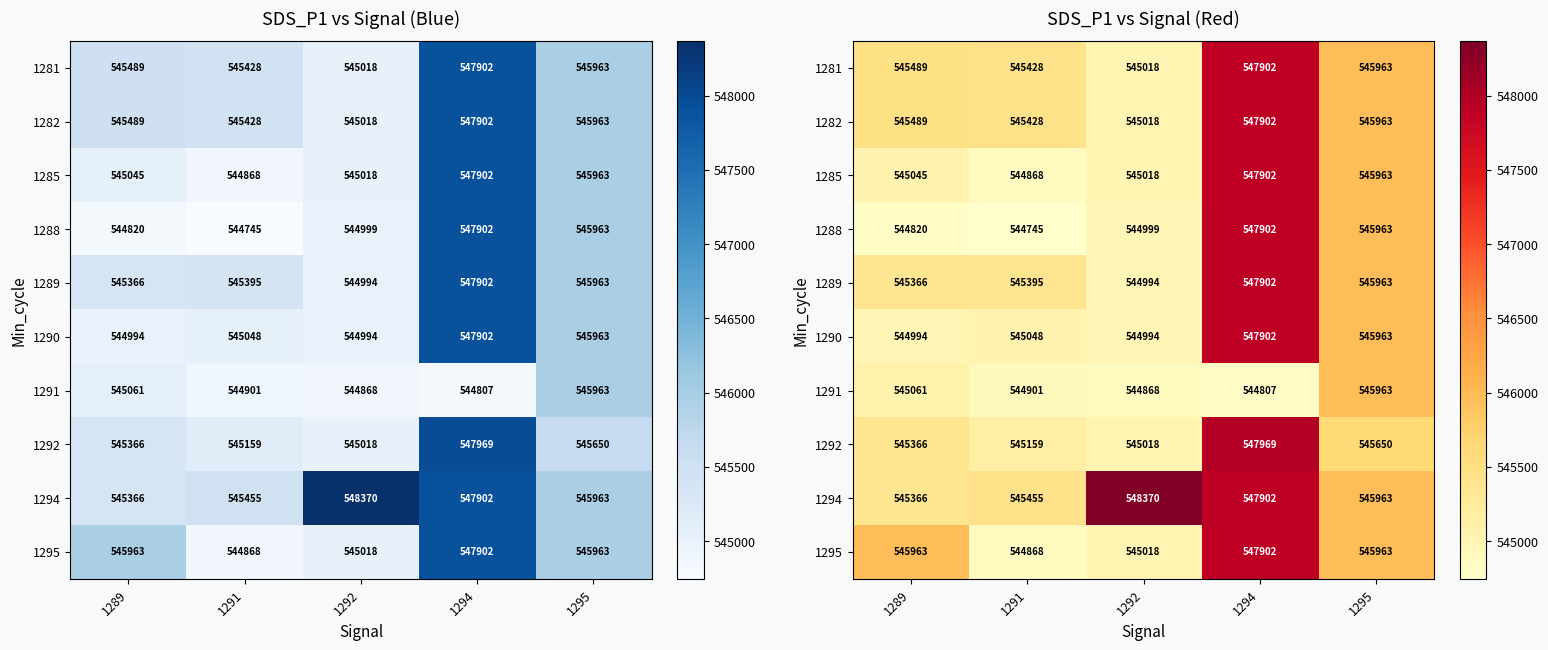

Which label corresponds to the largest value in the chart?

1292